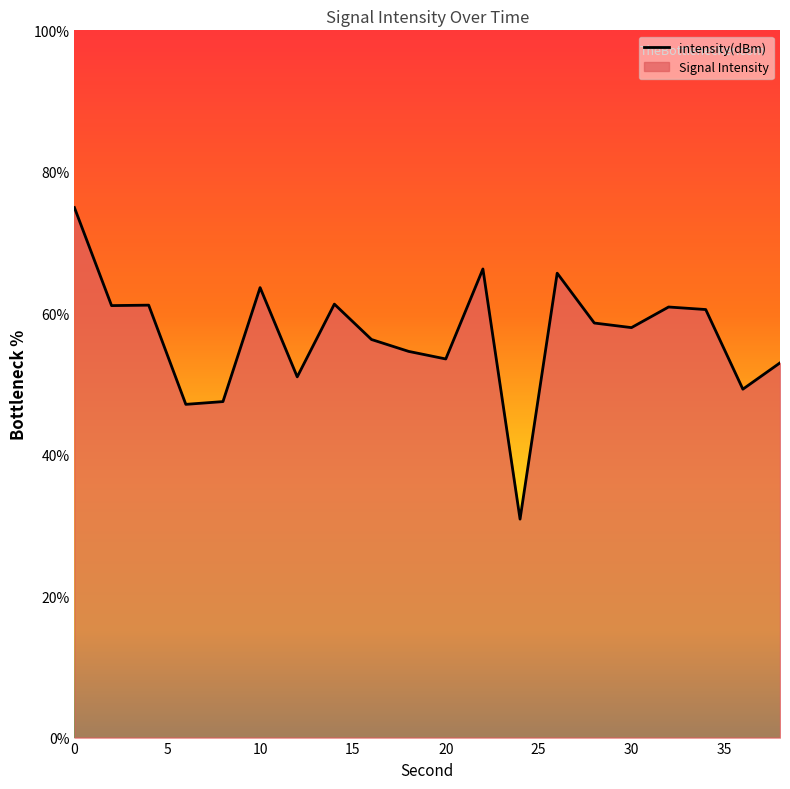

What is the sum of the values at 34 and 20?

114.1